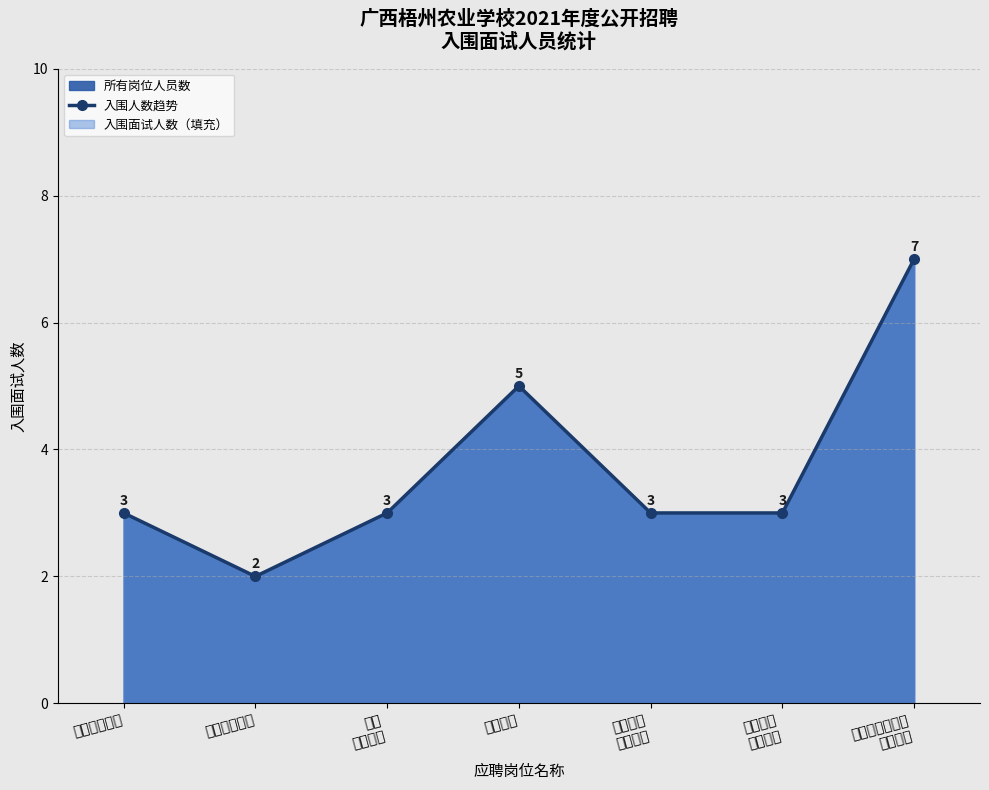

What is the value of the 5th point from the left?

3